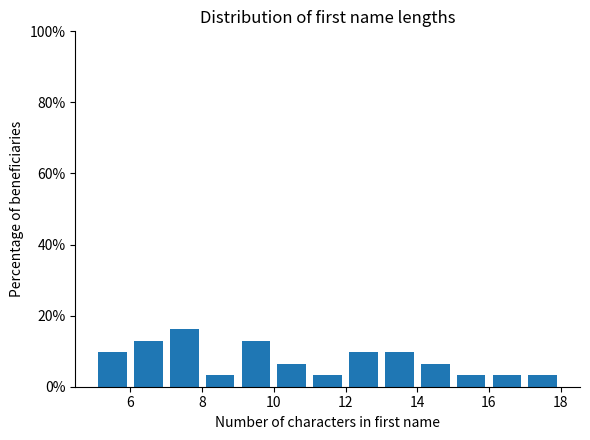

What is the height of the bar covering 17 to 18 on the x-axis? The values are not printed on the chart, so give them approximately, as read against the axis.

4